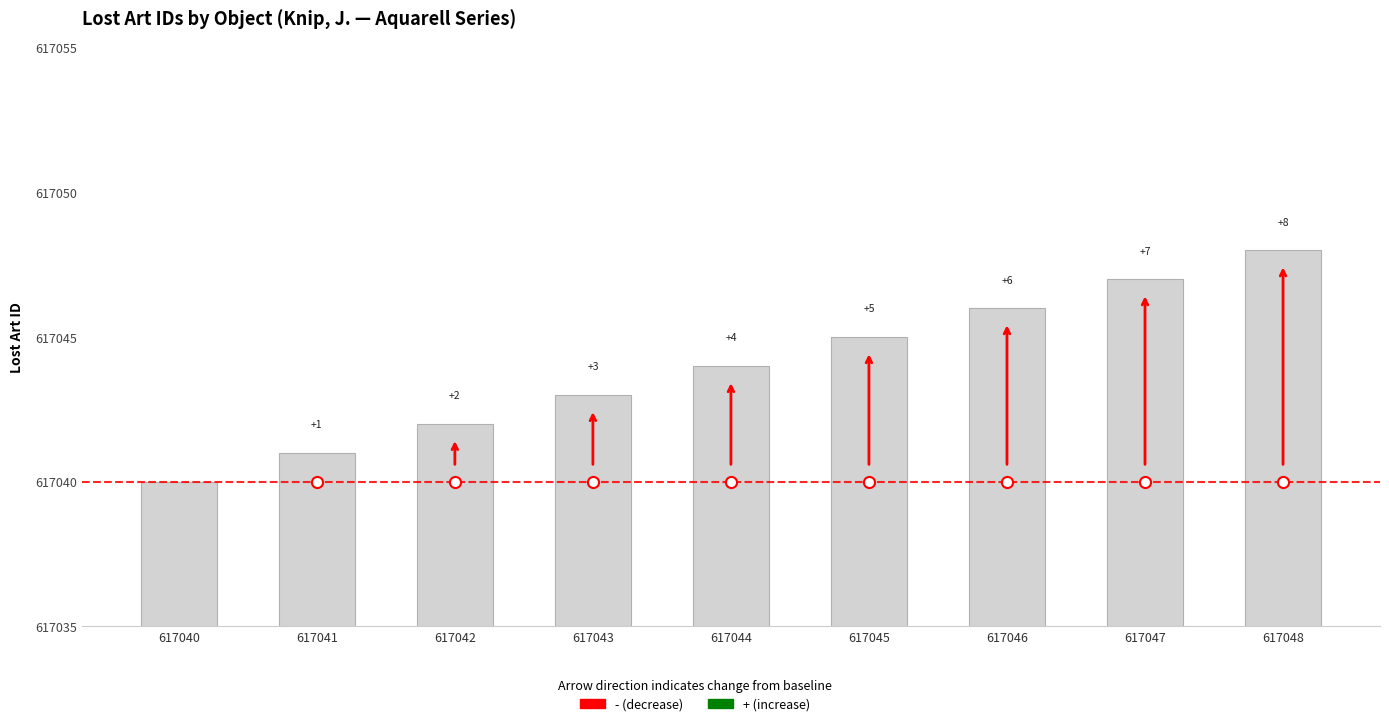

What is the change in value from 617047 to 617048?

+1